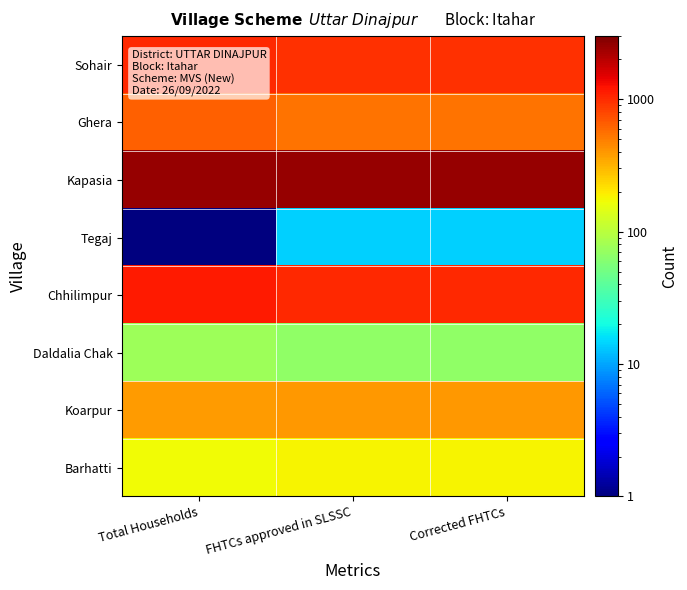

What is the smallest value displayed?

0.5